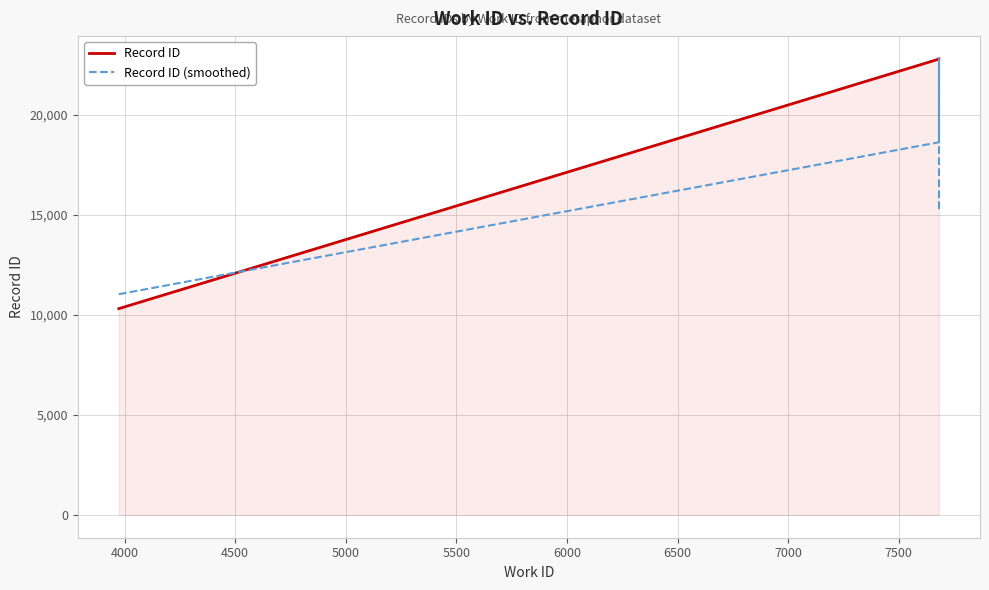

True or false: Record ID has a value of 2635.2 at 3500.

False